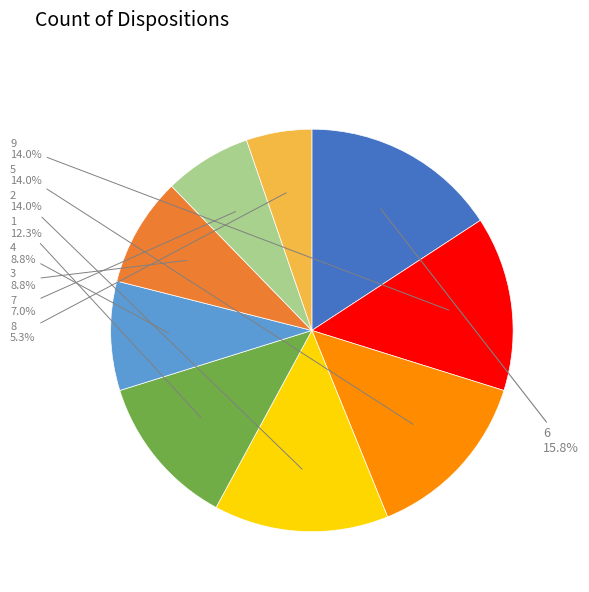

Is there a majority slice in this chart?

No